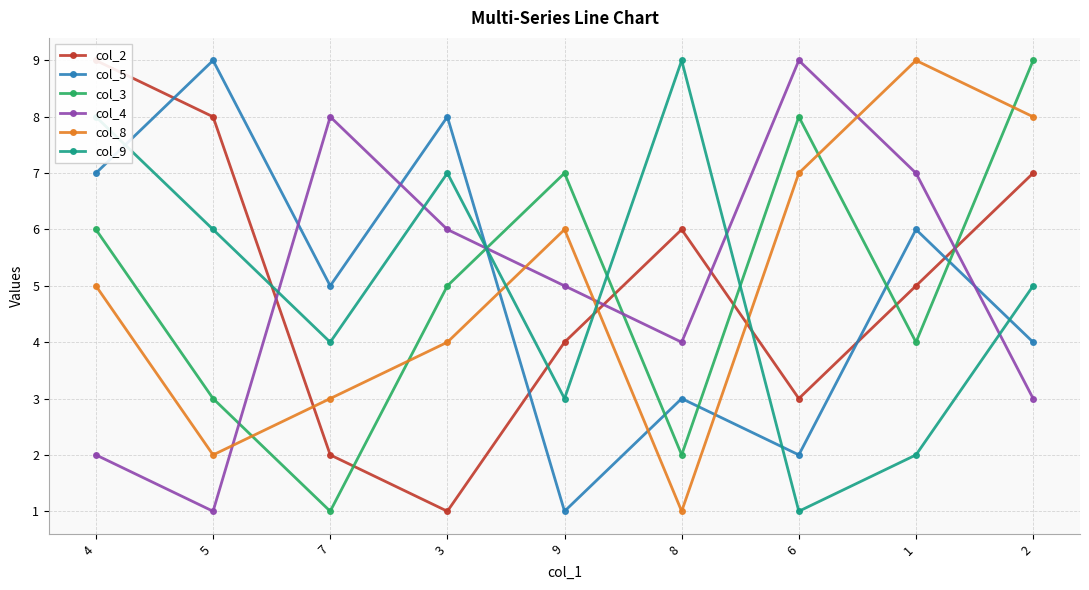

Where do col_4 and col_8 first cross each other?

5 and 7